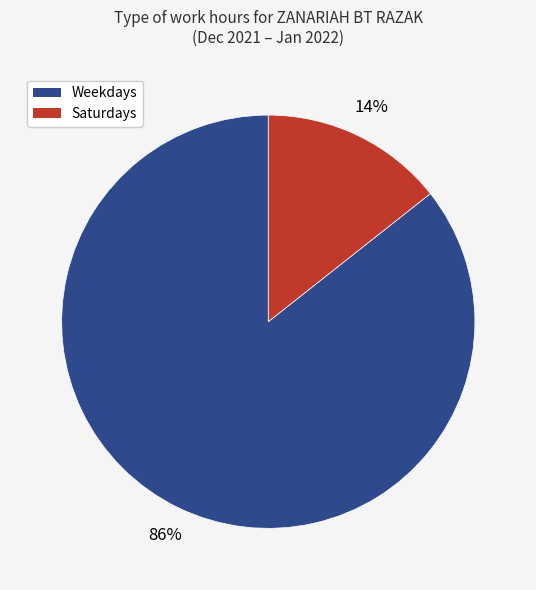

To the nearest percent, what is the average slice percentage?

50%